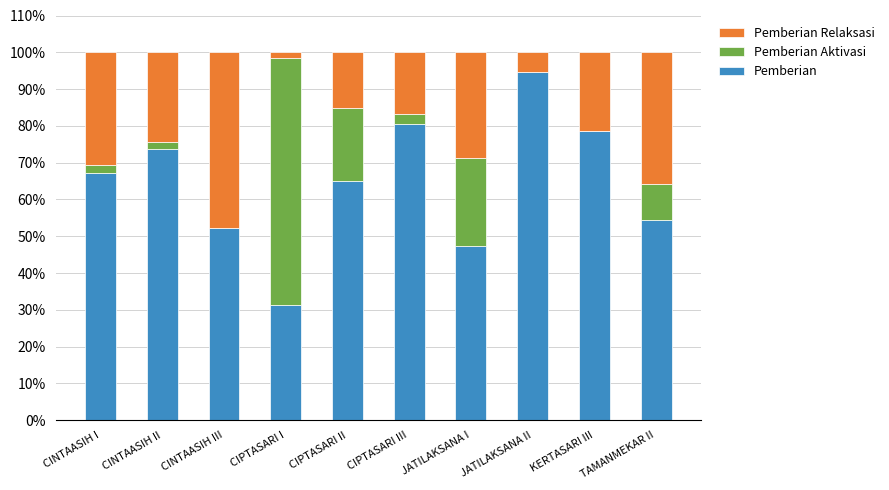

Is it true that Pemberian equals 94.6 at JATILAKSANA II?

True